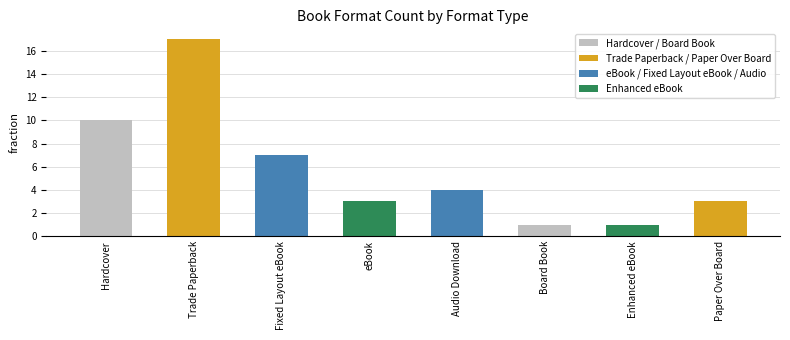

Approximately how many times larger is the value at Fixed Layout eBook compared to Trade Paperback?

0.4